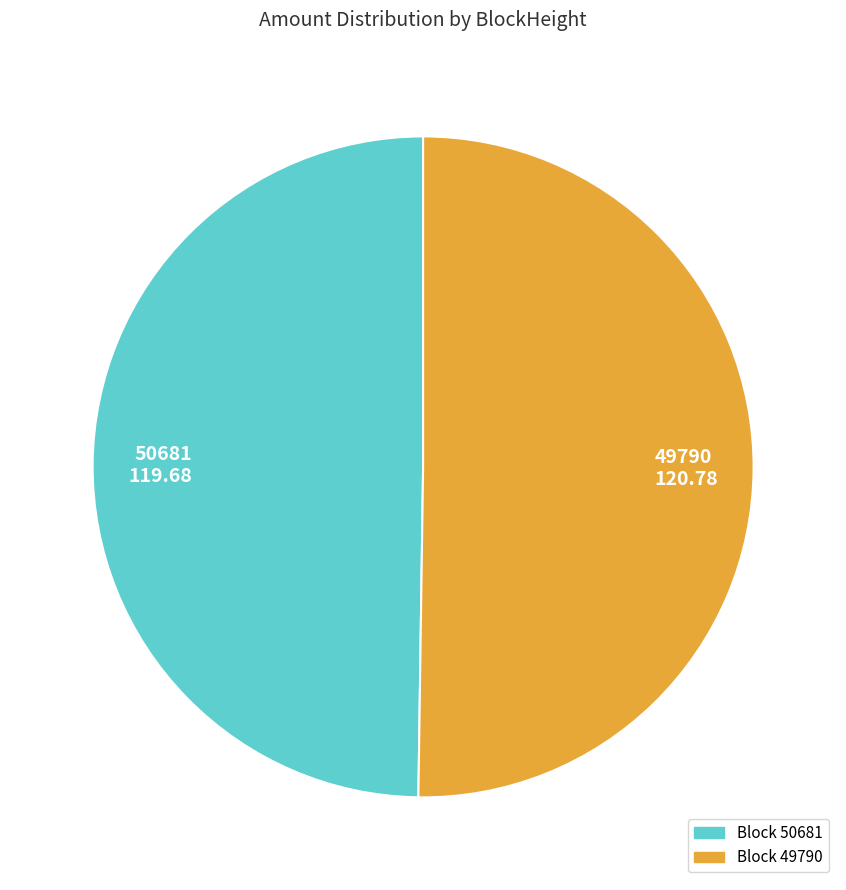

What is the ratio of the value at 49790 to the value at 50681?

1.0